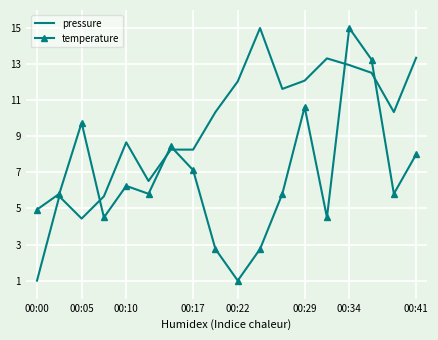

Which series has the largest total across all categories?

pressure